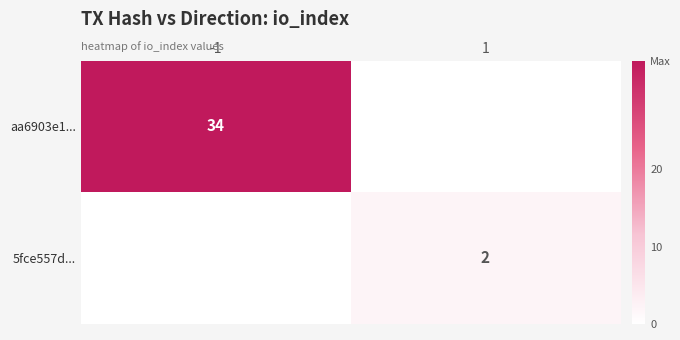

What is the difference between the highest and lowest values at 1?

2